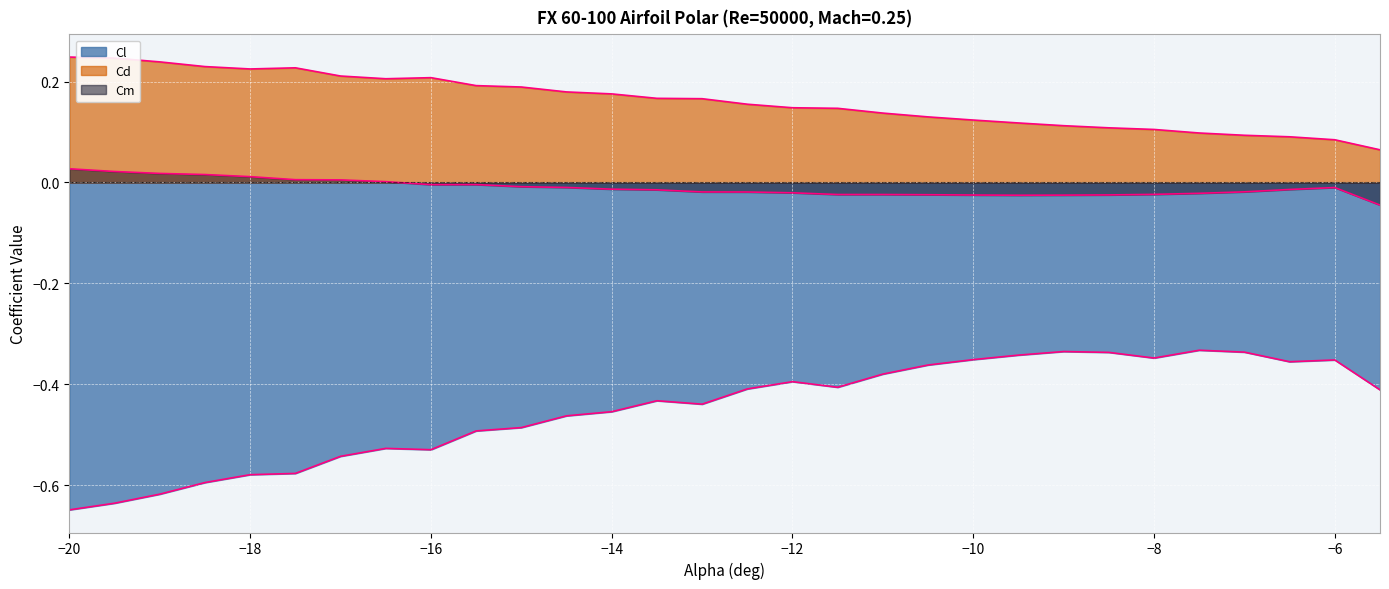

Count the number of data series in this chart.

3